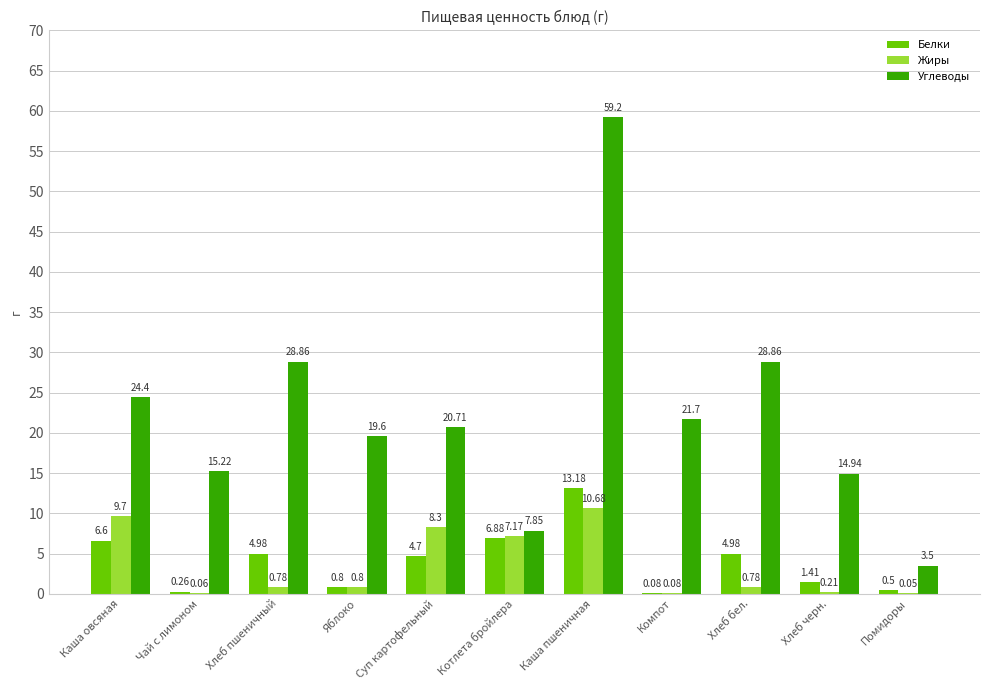

Does the chart contain stacked bars?

No